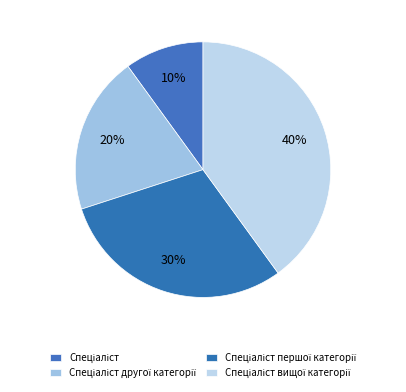

Is there any slice that represents more than half of the pie?

No